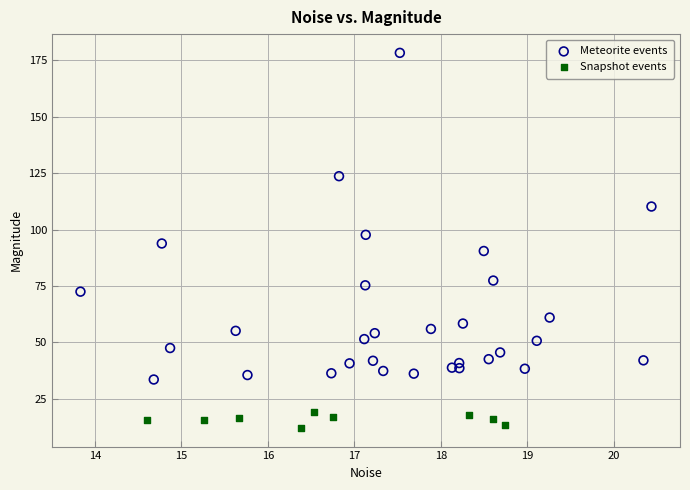

Which series has the largest Y range (max minus min)?

Meteorite events